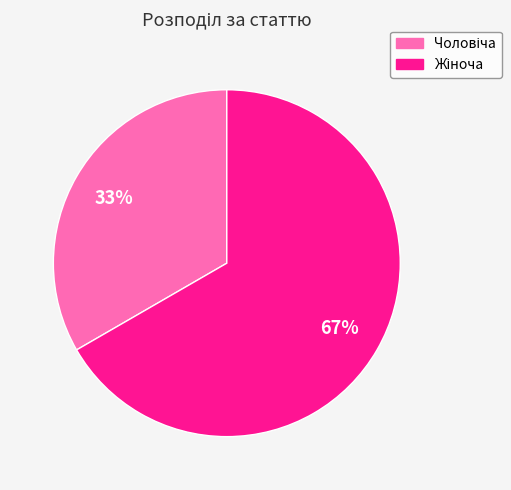

Is there a majority slice in this chart?

Yes